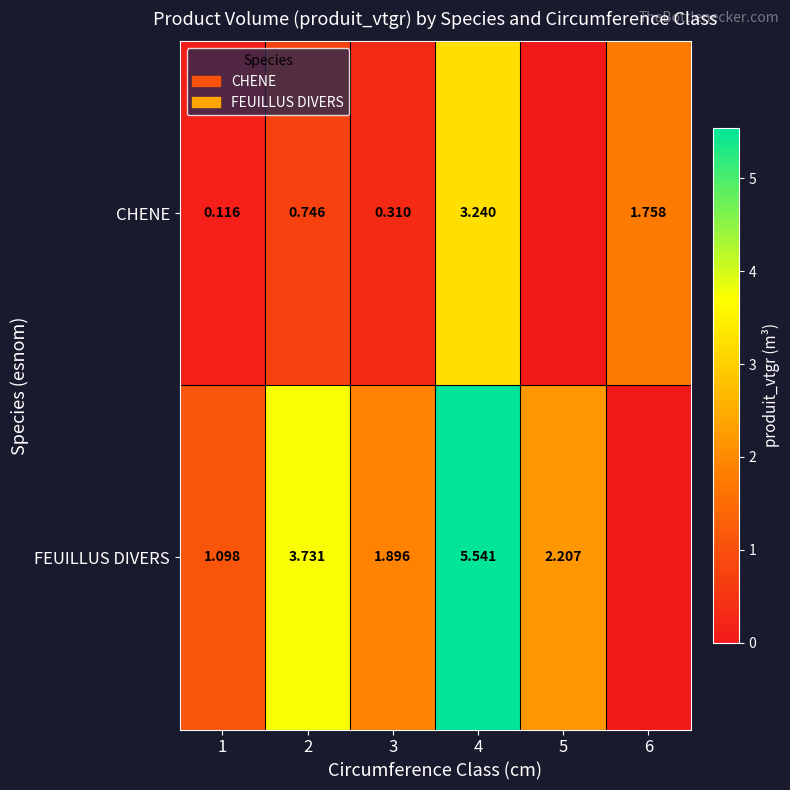

At 3, list the series in order from smallest to largest.

CHENE, FEUILLUS DIVERS